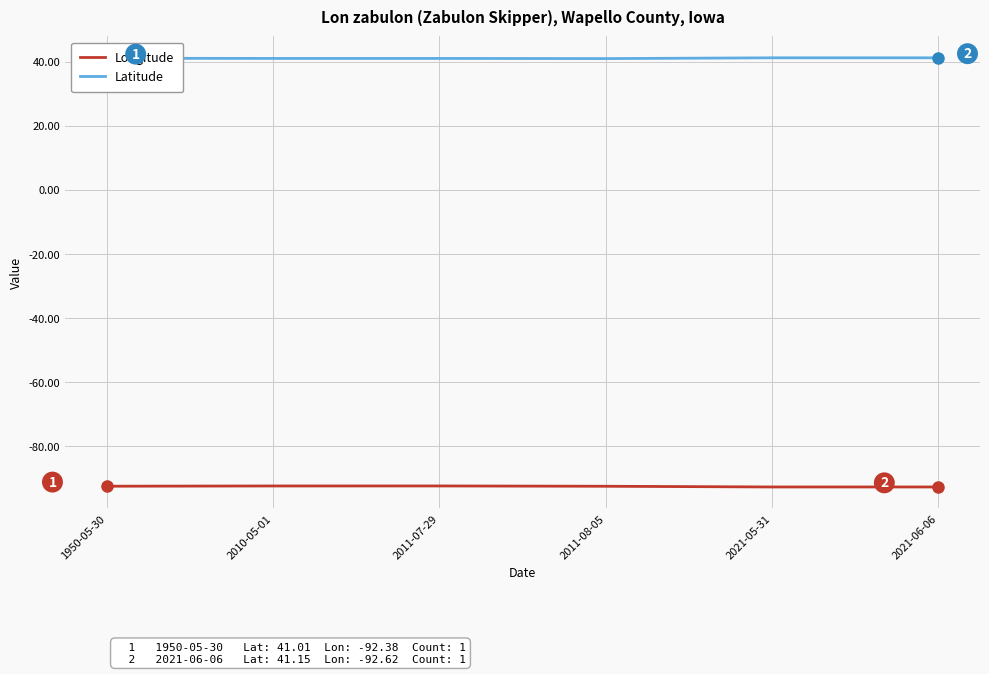

What position from the right is 2021-06-06?

1